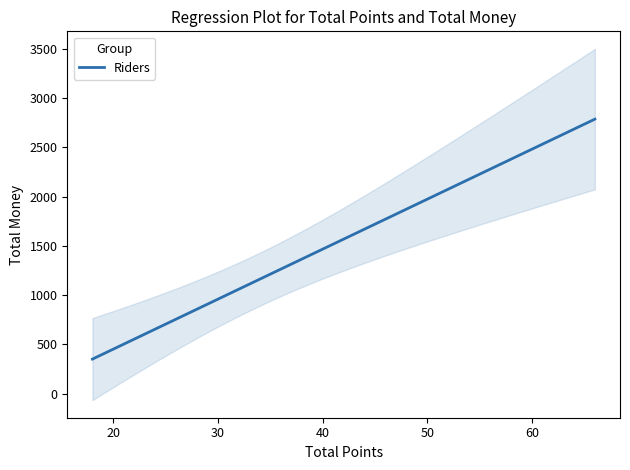

What is the maximum value for Riders?

2787.8